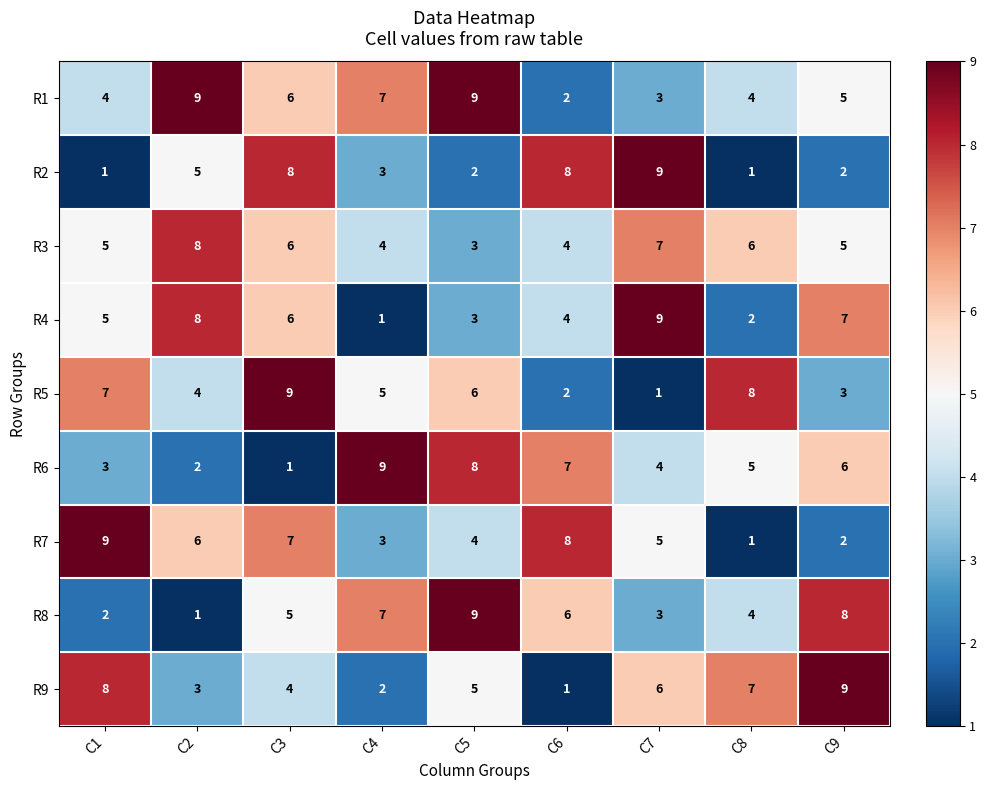

How many values in the R3 series are below 5?

3